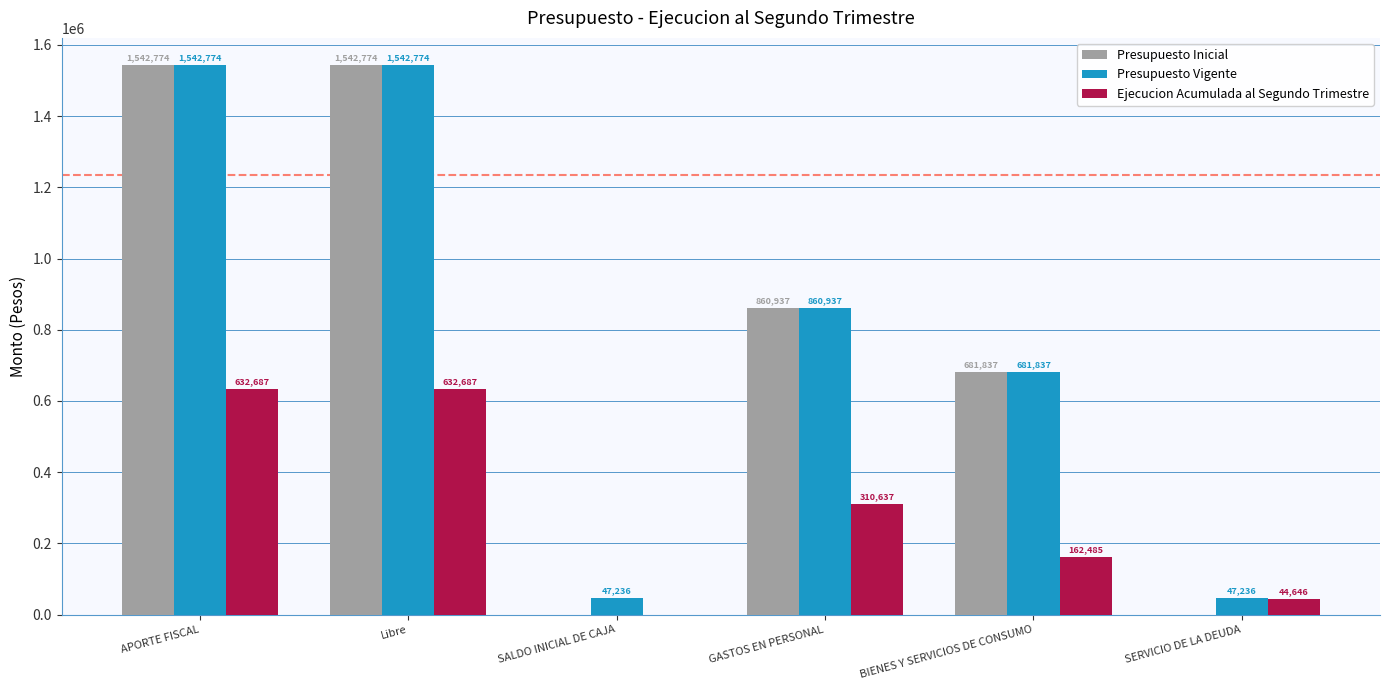

What is the sum of all Ejecucion Acumulada al Segundo Trimestre values?

1783142